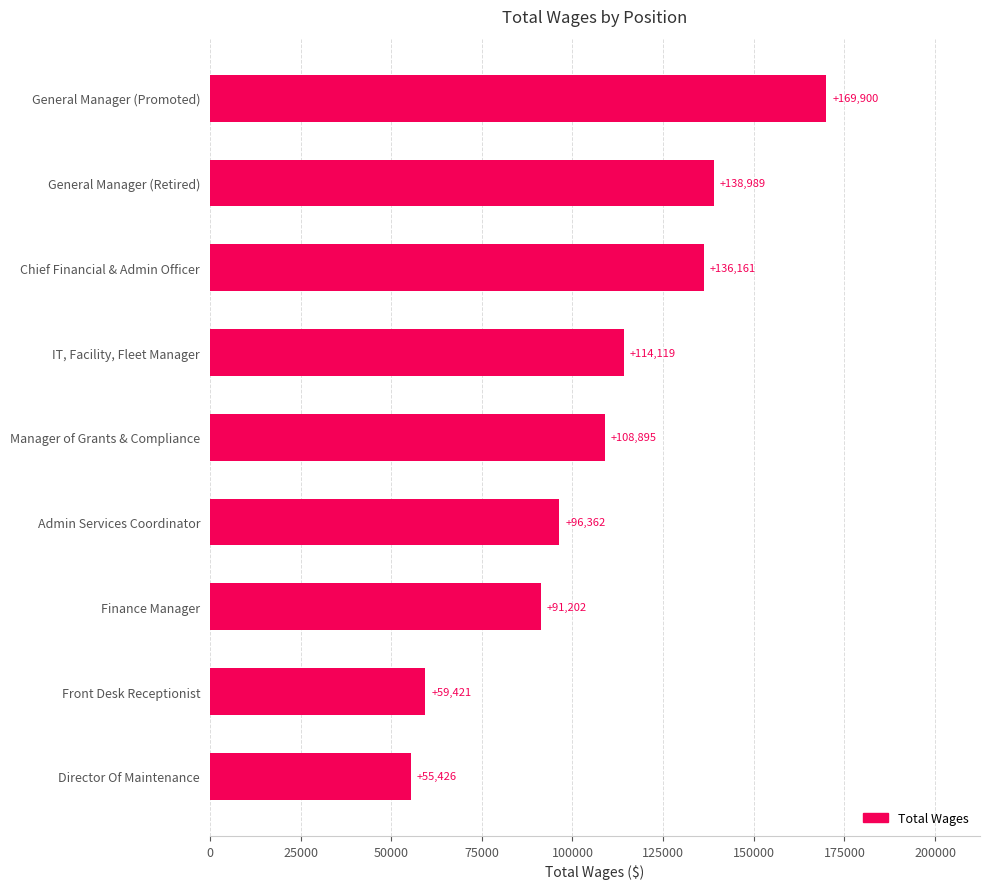

The chart shows a value of 58521 at Chief Financial & Admin Officer. True or false?

False